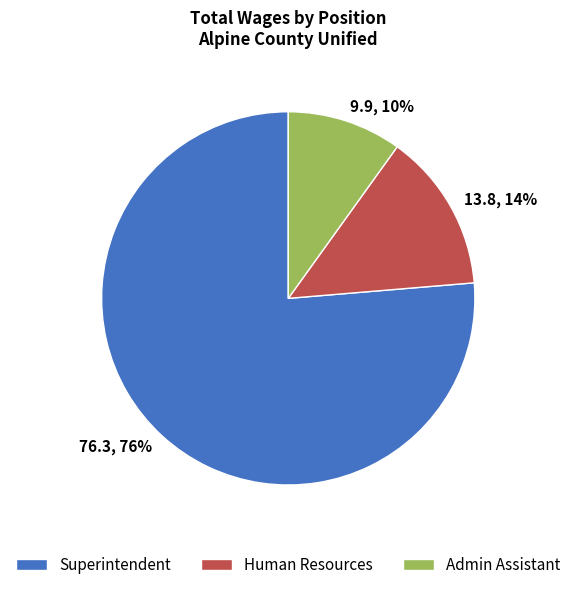

Is there a majority slice in this chart?

Yes